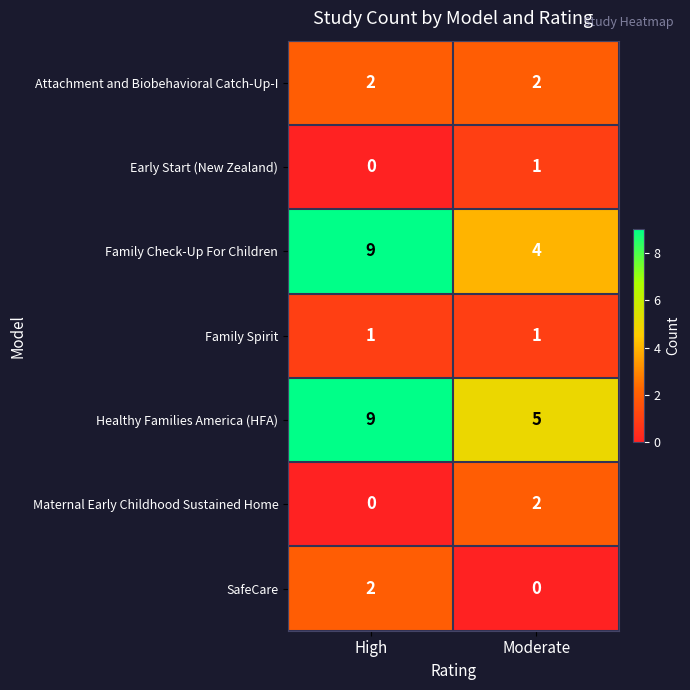

What is the total value across all series at Moderate?

15